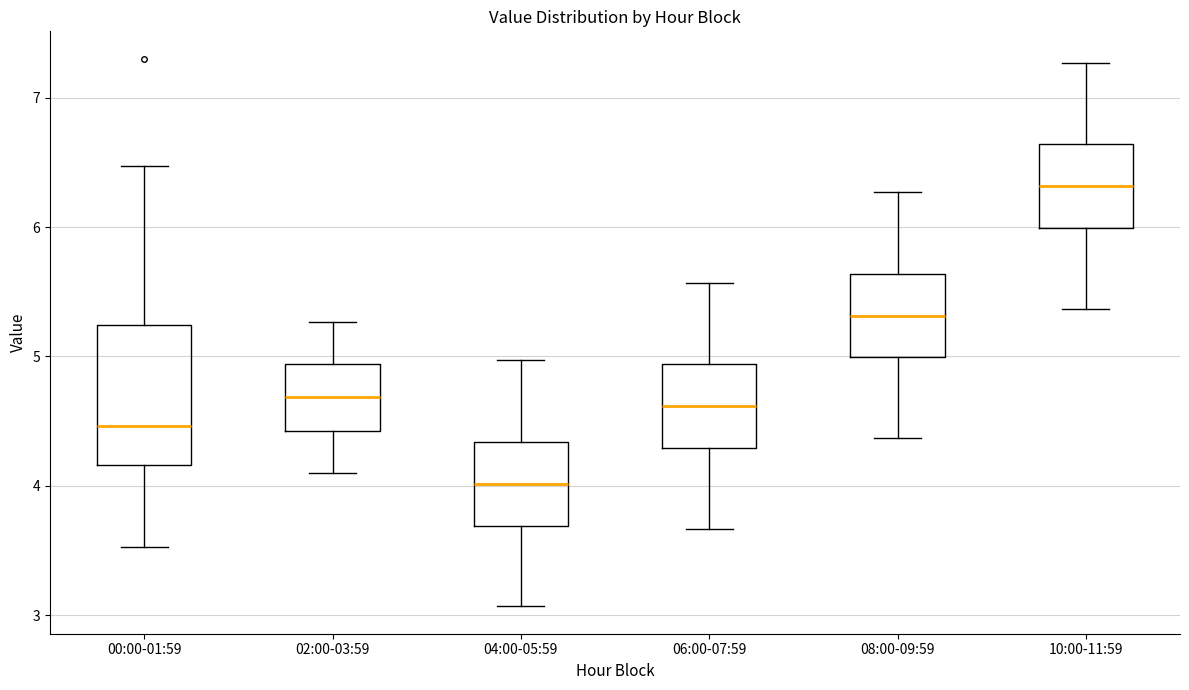

Reading left to right, read every box against the y-axis: the position of its median line, the range the box covers, and the ends of its whiskers. The values are not printed on the chart, so give them approximately, as read against the axis.

00:00-01:59: median 4.5, box 4.2 to 5.2, whiskers 3.5 to 6.5
02:00-03:59: median 4.7, box 4.4 to 4.9, whiskers 4.1 to 5.3
04:00-05:59: median 4.0, box 3.7 to 4.3, whiskers 3.1 to 5.0
06:00-07:59: median 4.6, box 4.3 to 4.9, whiskers 3.7 to 5.6
08:00-09:59: median 5.3, box 5.0 to 5.6, whiskers 4.4 to 6.3
10:00-11:59: median 6.3, box 6.0 to 6.6, whiskers 5.4 to 7.3